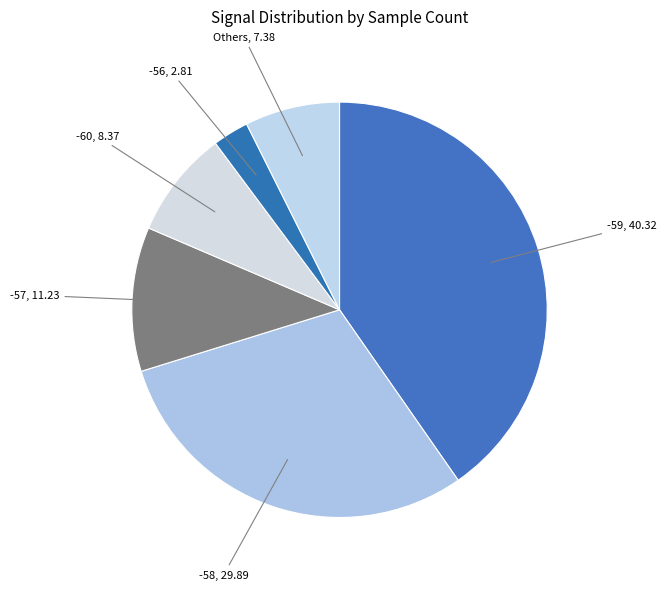

How many segments does this pie chart have?

6